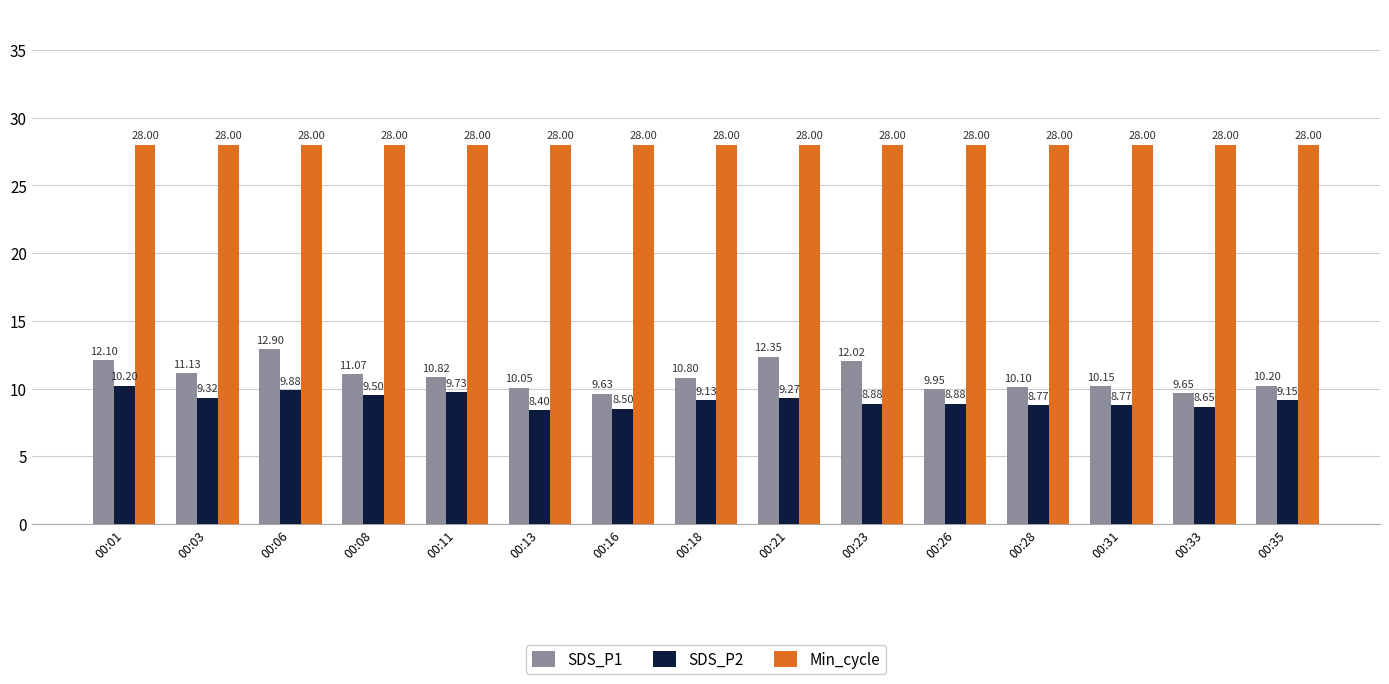

List the series in order of their peak value, lowest first.

SDS_P2, SDS_P1, Min_cycle